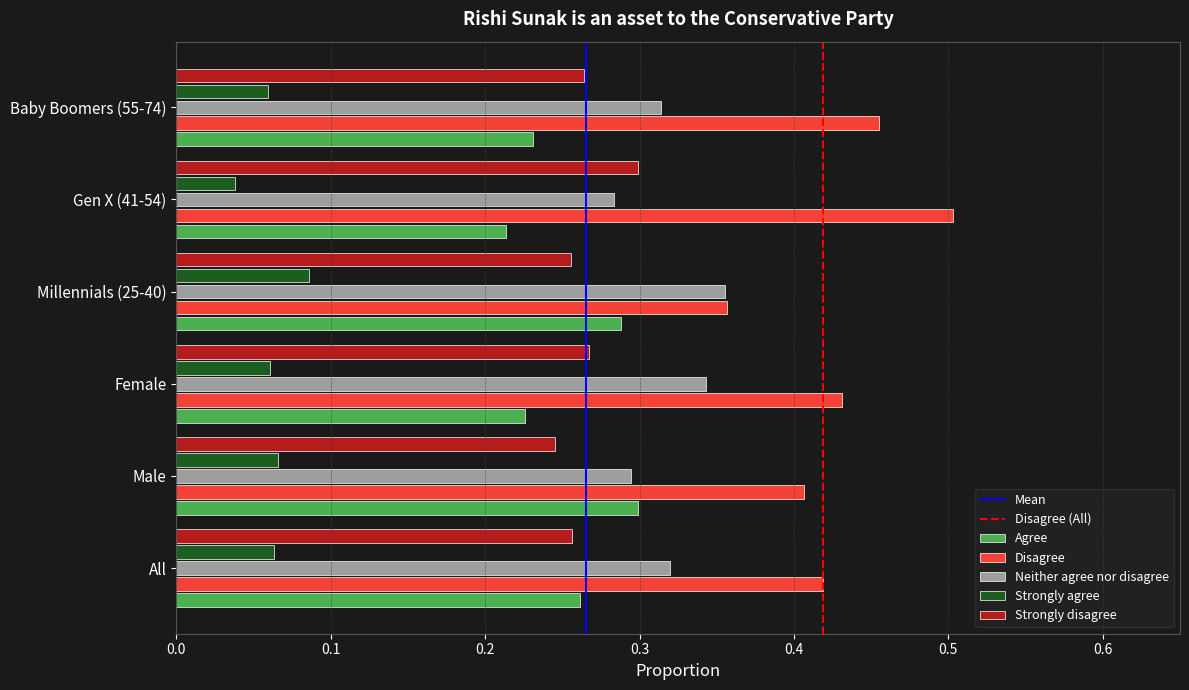

How many Strongly agree values are between 0 and 1?

6